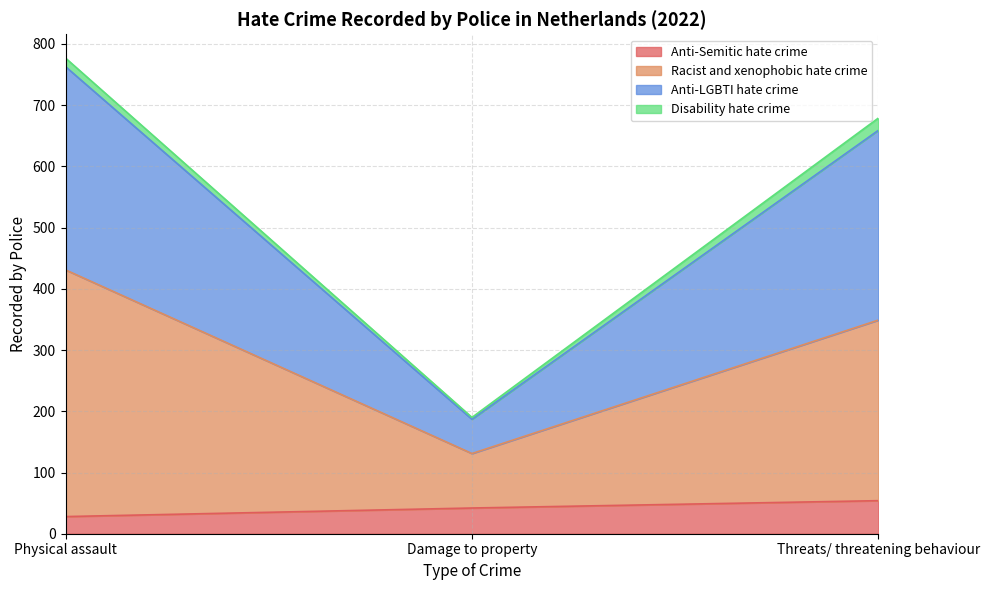

At which category is the sum across all series the highest?

Physical assault